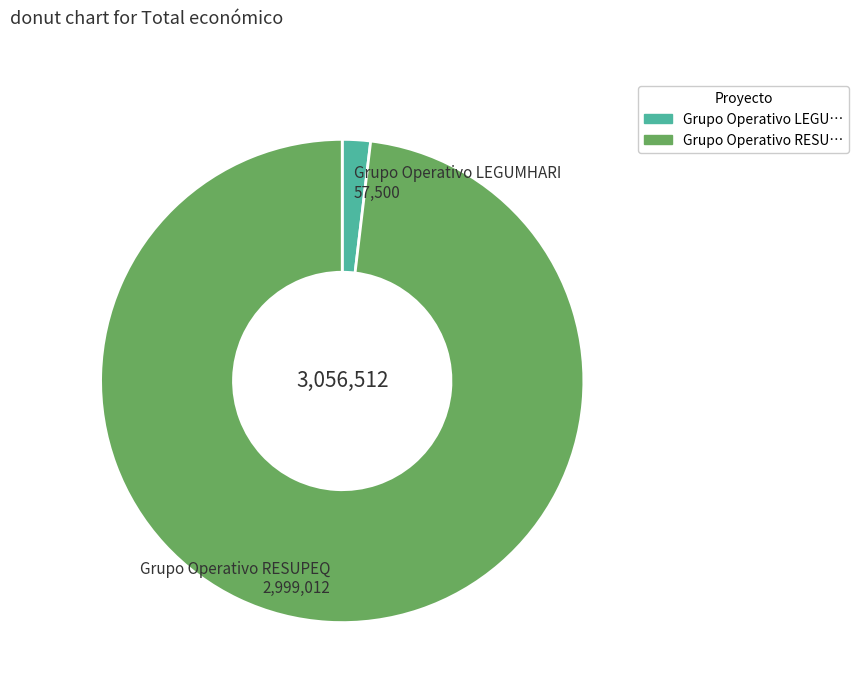

Which slice is the largest?

Grupo Operativo RESUPEQ